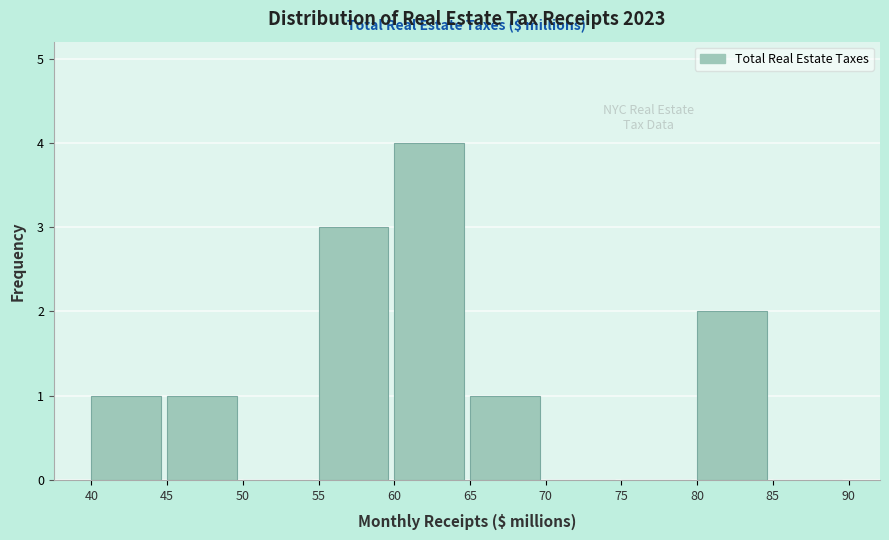

What is the height of the bar covering 80 to 85 on the x-axis? The values are not printed on the chart, so give them approximately, as read against the axis.

2